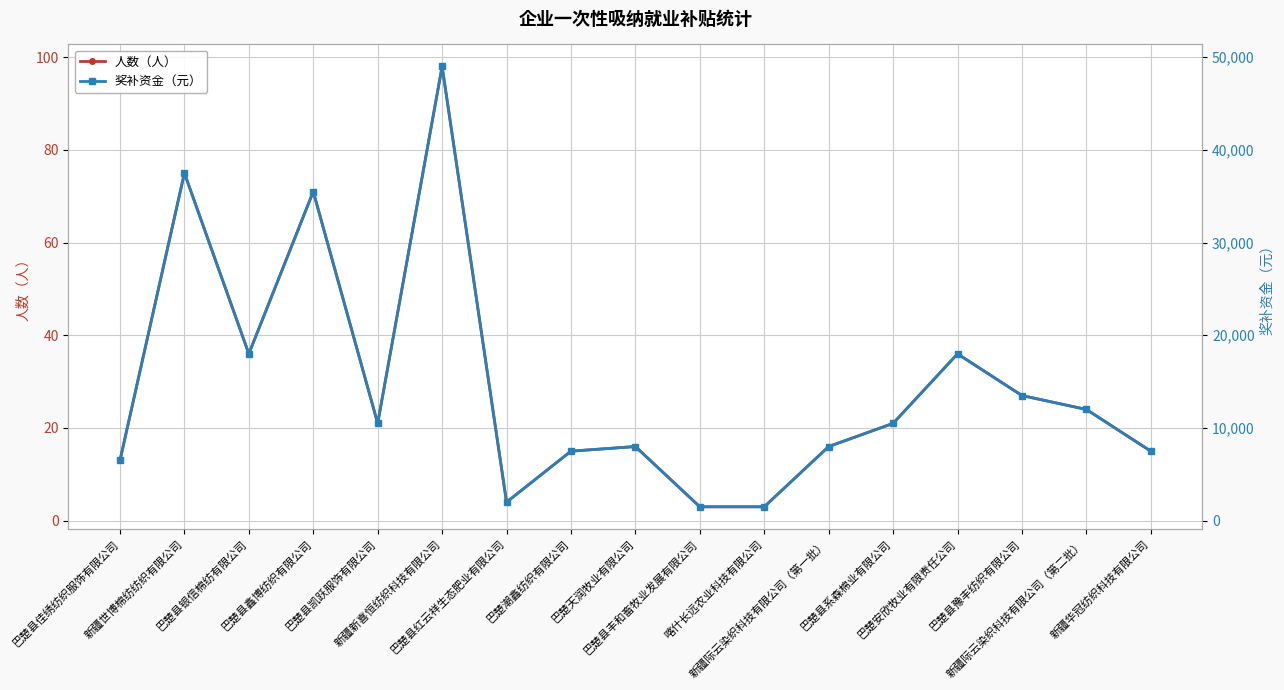

Where is the first local minimum for 奖补资金（元）?

巴楚县银信棉纺有限公司